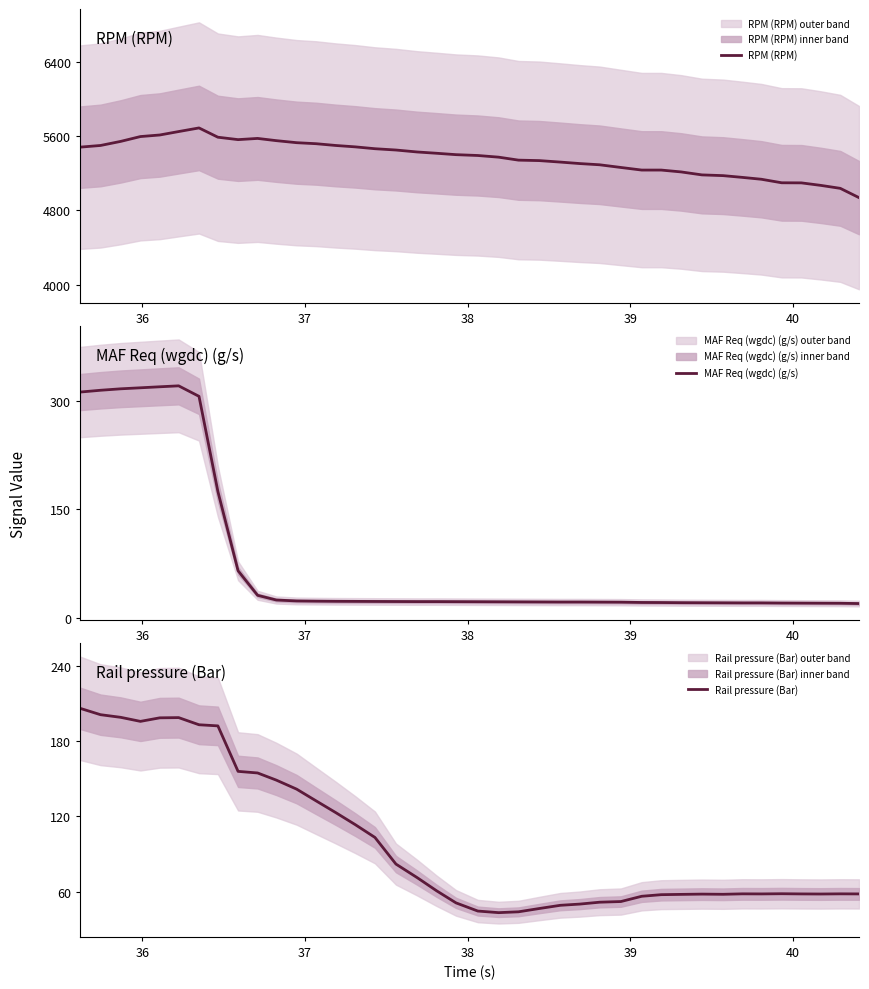

What is the highest value of the MAF Req (wgdc) (g/s) series?

320.3